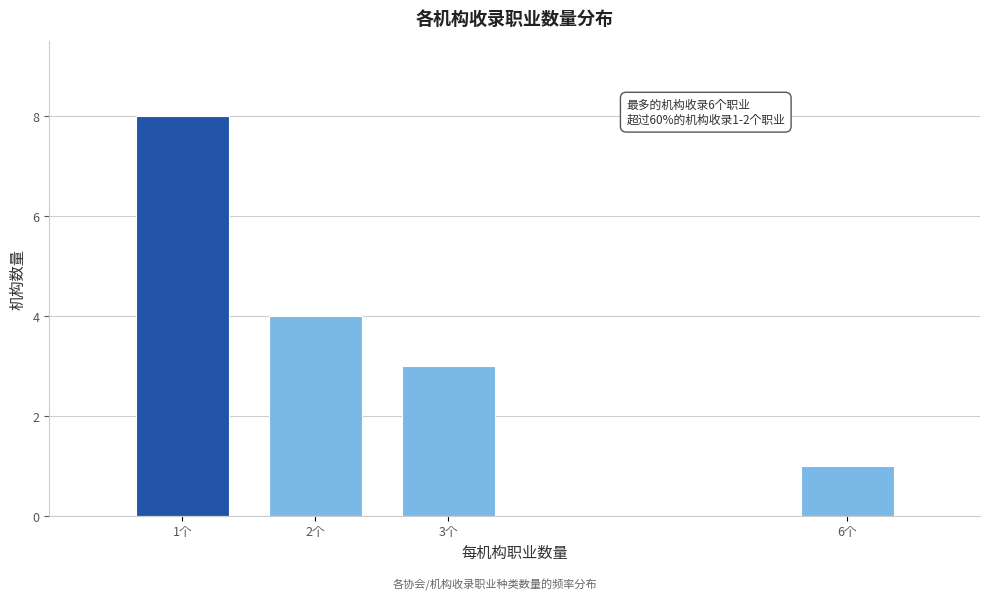

Reading left to right, list all the values displayed in this chart.

1个=8	2个=4	3个=3	6个=1